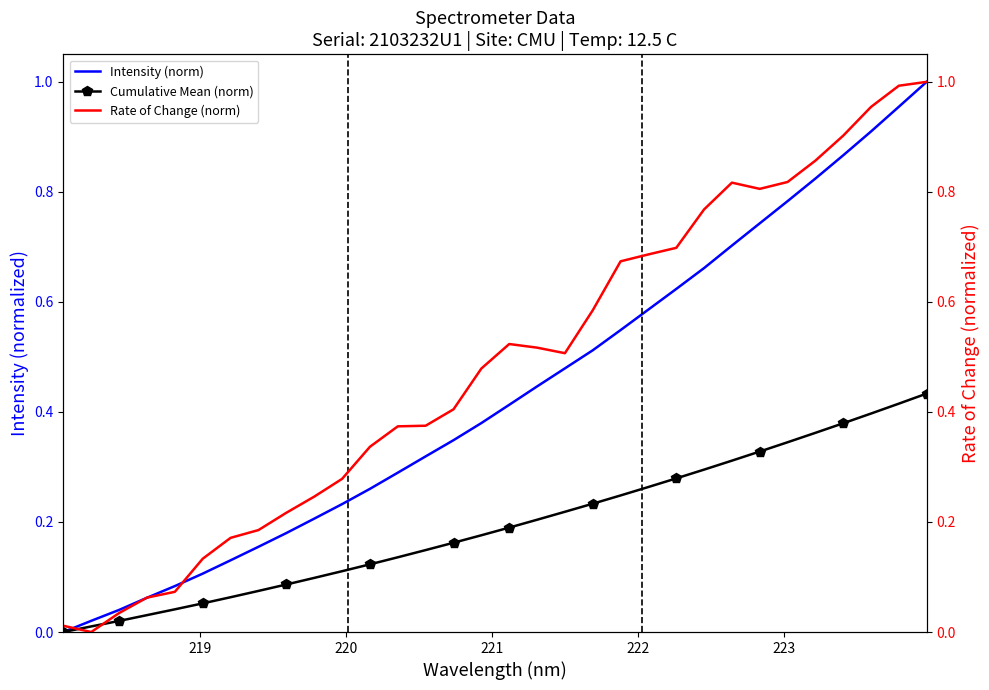

Reading left to right, extract all data points from this chart.

Intensity (norm): 0.0	0.0	0.0	0.1	0.1	0.1	0.1	0.2	0.2	0.2	0.2	0.3	0.3	0.3	0.3	0.4	0.4	0.4	0.5	0.5	0.5	0.6	0.6	0.7	0.7	0.7	0.8	0.8	0.9	0.9	1.0	1.0
Cumulative Mean (norm): 0.0	0.0	0.0	0.0	0.0	0.1	0.1	0.1	0.1	0.1	0.1	0.1	0.1	0.1	0.2	0.2	0.2	0.2	0.2	0.2	0.2	0.3	0.3	0.3	0.3	0.3	0.3	0.4	0.4	0.4	0.4	0.4
Rate of Change (norm): 0.0	0.0	0.0	0.1	0.1	0.1	0.2	0.2	0.2	0.2	0.3	0.3	0.4	0.4	0.4	0.5	0.5	0.5	0.5	0.6	0.7	0.7	0.7	0.8	0.8	0.8	0.8	0.9	0.9	1.0	1.0	1.0